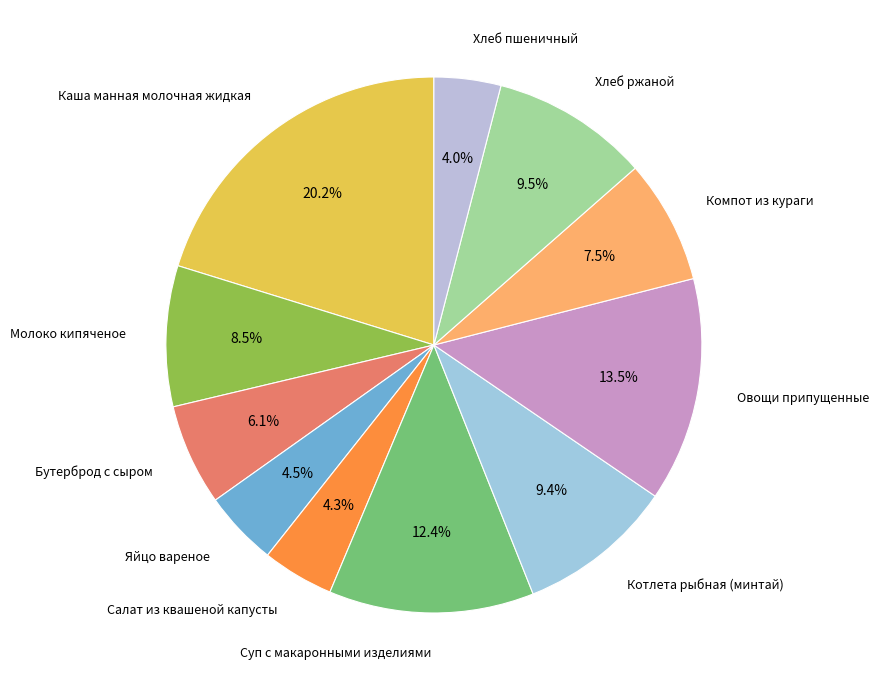

How many segments does this pie chart have?

11